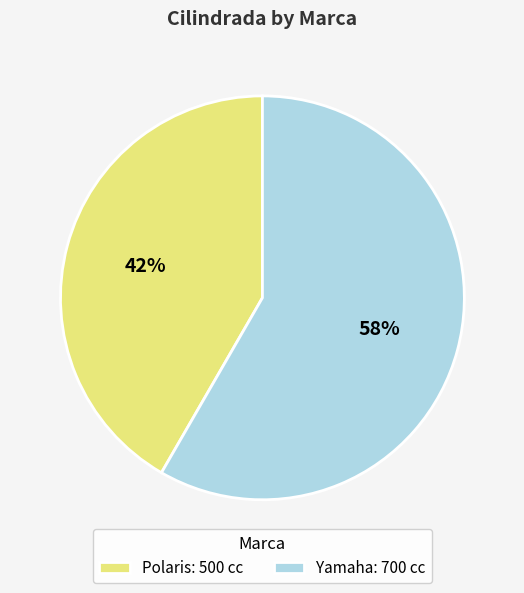

Which category has the smallest portion of the pie?

Polaris